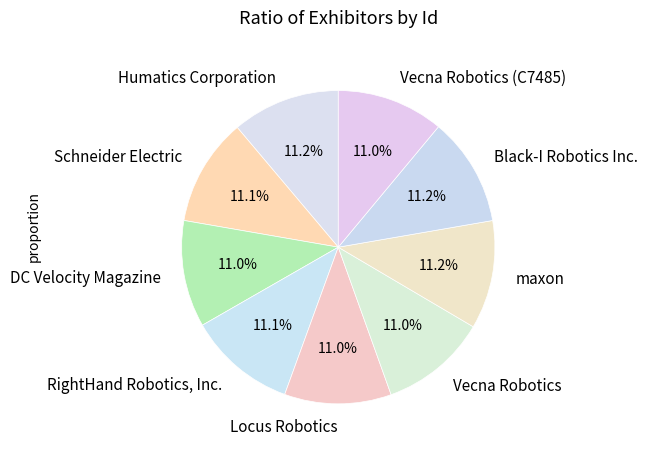

To the nearest percent, what percentage of the pie is maxon?

11%